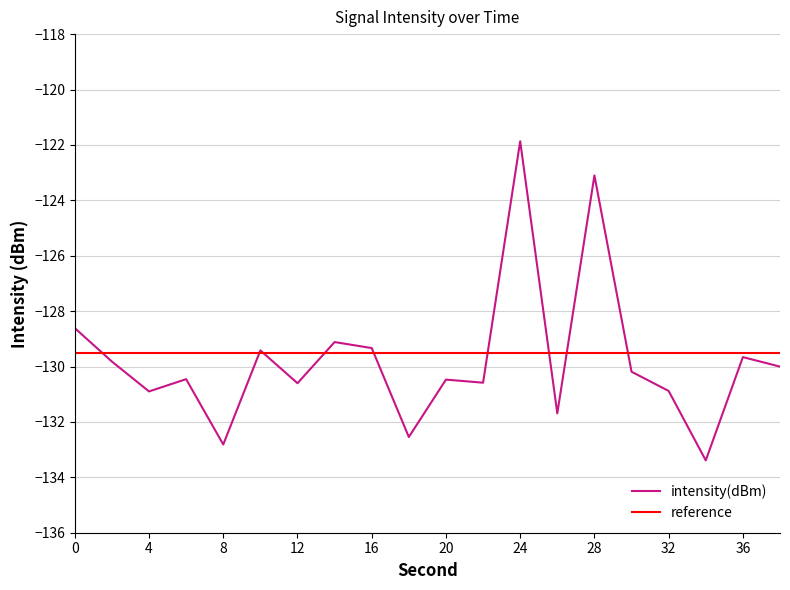

Which series has the widest spread of values?

intensity(dBm)